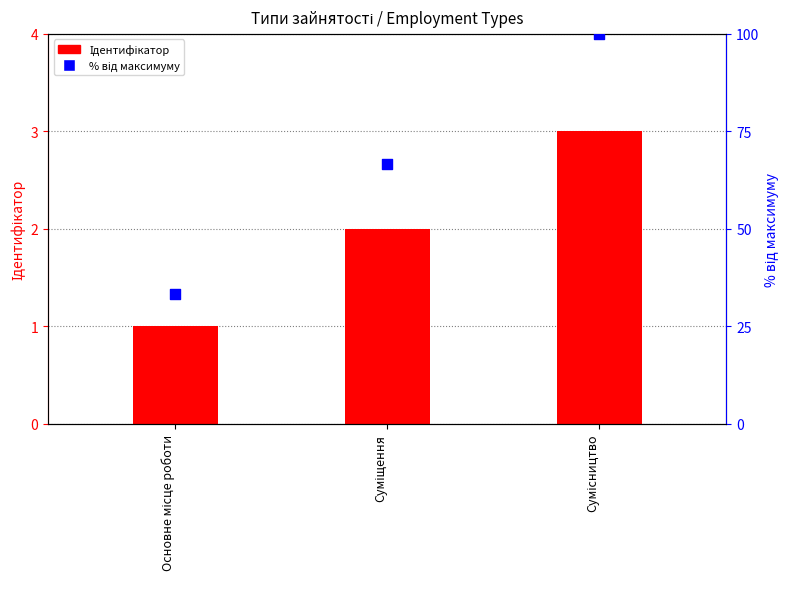

Which series has the largest Y range (max minus min)?

% від максимуму